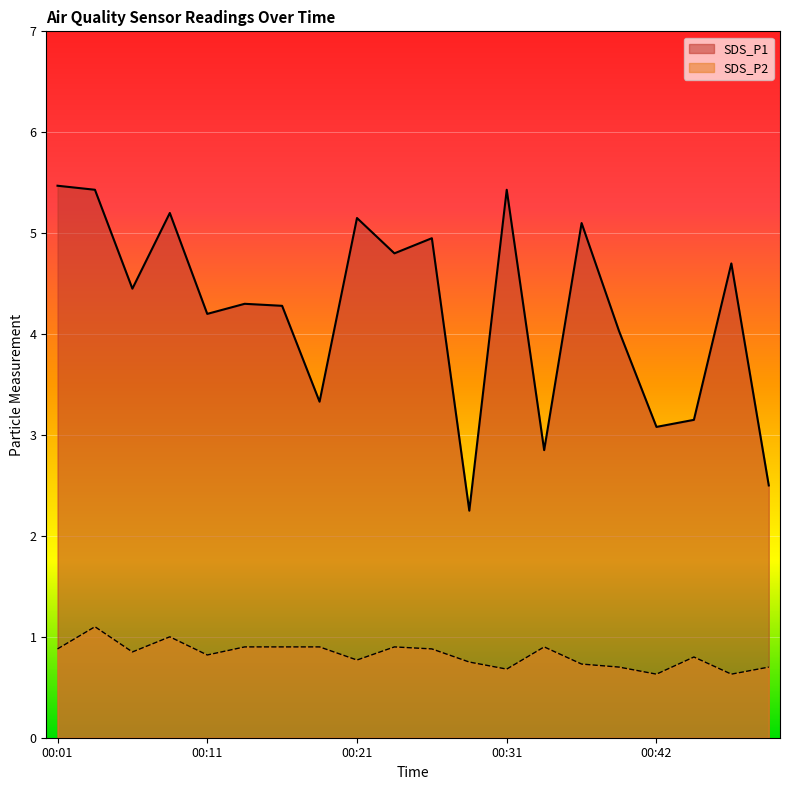

What is the sum of the SDS_P1 values at 00:16 and 00:26?

9.2